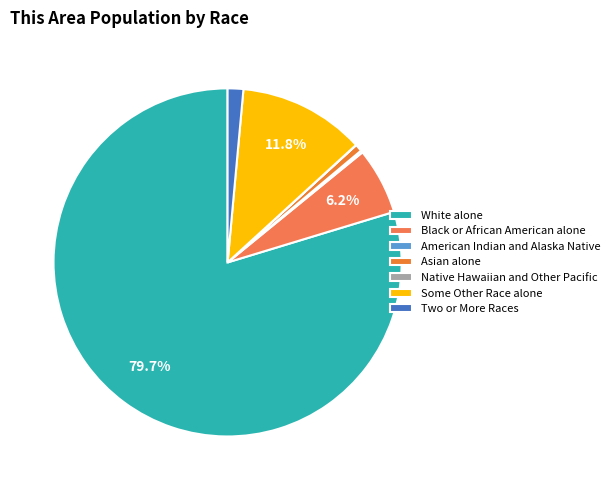

True or false: Asian alone accounts for 1% of the total.

True